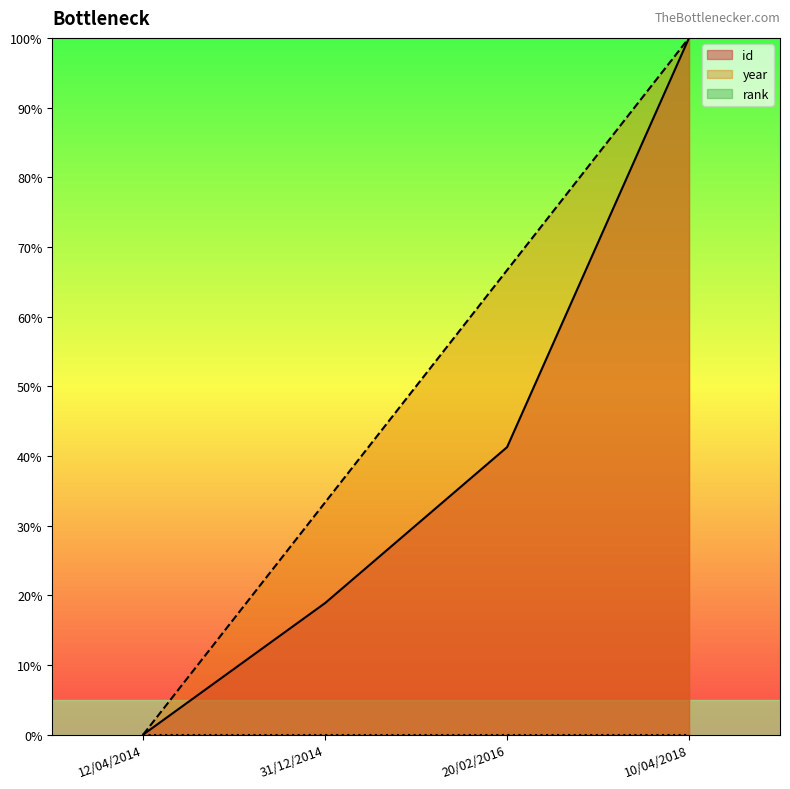

The id series shows 0.6 at 12/04/2014. True or false?

False